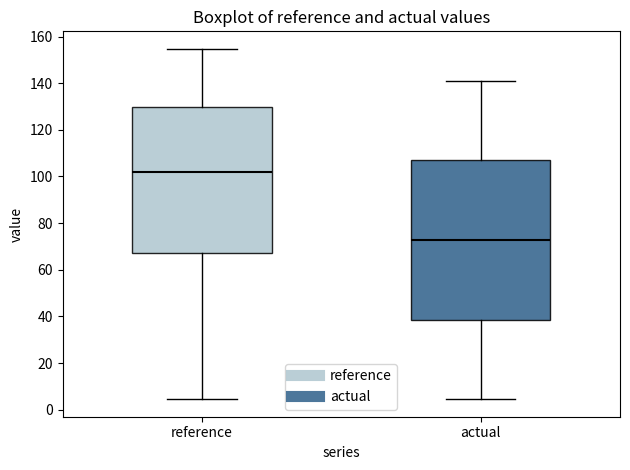

Reading left to right, transcribe this box plot: for each box, give where its median line is, the range the box spans, and where its two whiskers end, as read against the y-axis. The values are not printed on the chart, so give them approximately, as read against the axis.

reference: median 102, box 68 to 130, whiskers 4 to 154
actual: median 72, box 38 to 106, whiskers 4 to 142